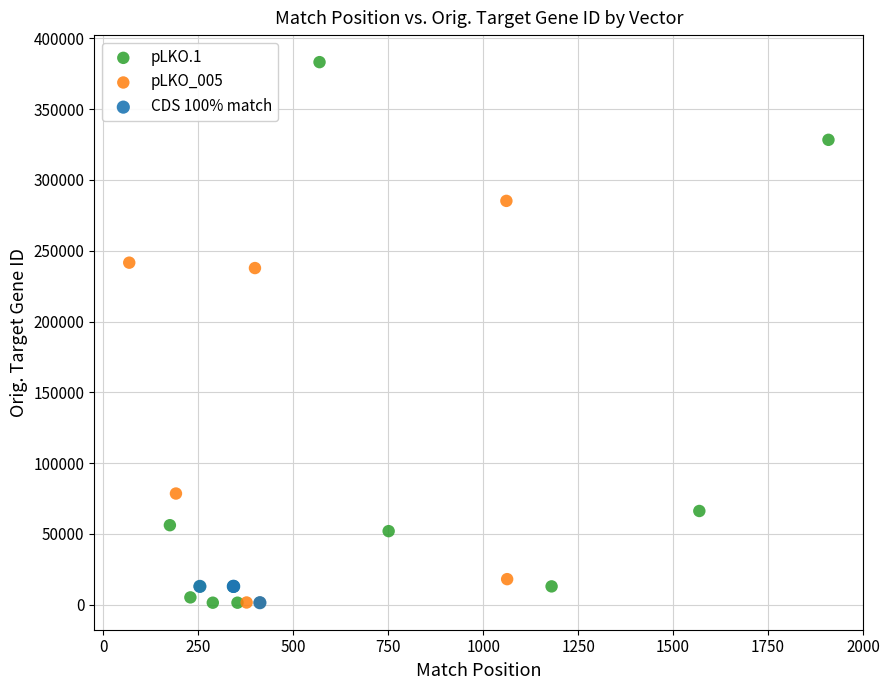

Which series reaches the maximum Y coordinate?

pLKO.1